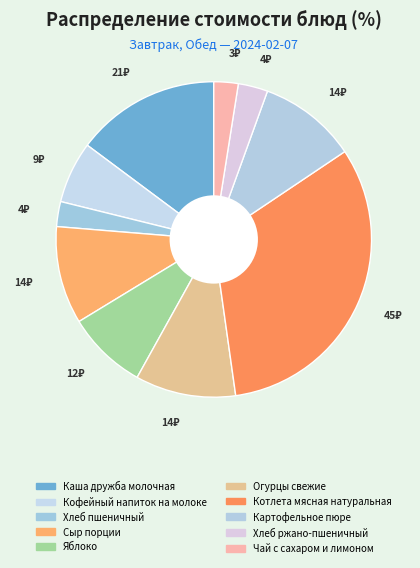

To the nearest percent, what is the difference between the Каша дружба молочная and Хлеб пшеничный slice percentages?

12%